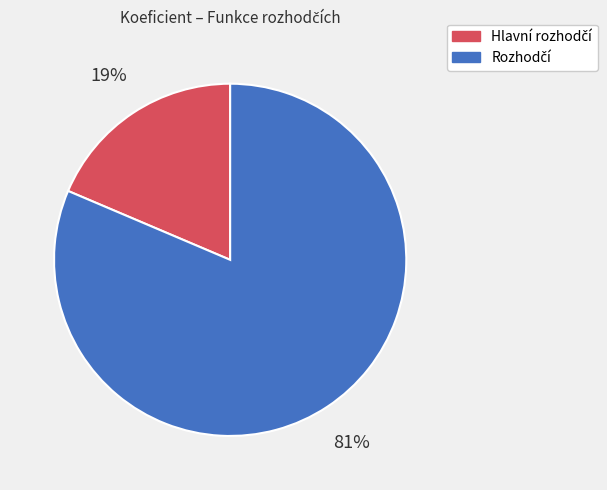

Does any single category account for the majority?

Yes